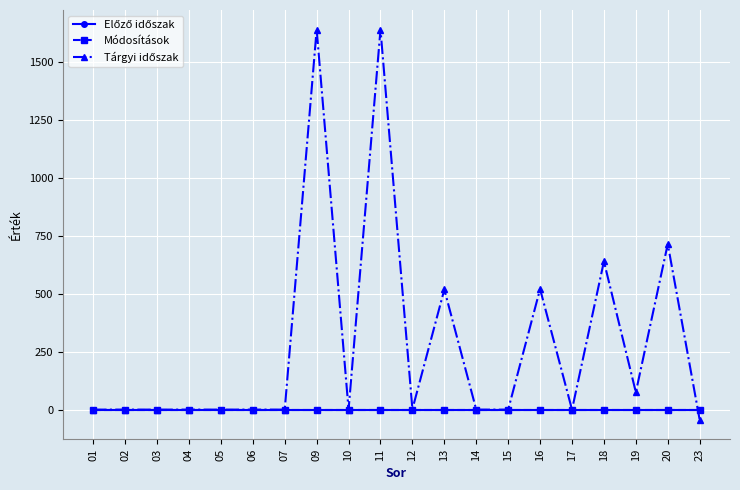

Between 19 and 13, which is larger?

19